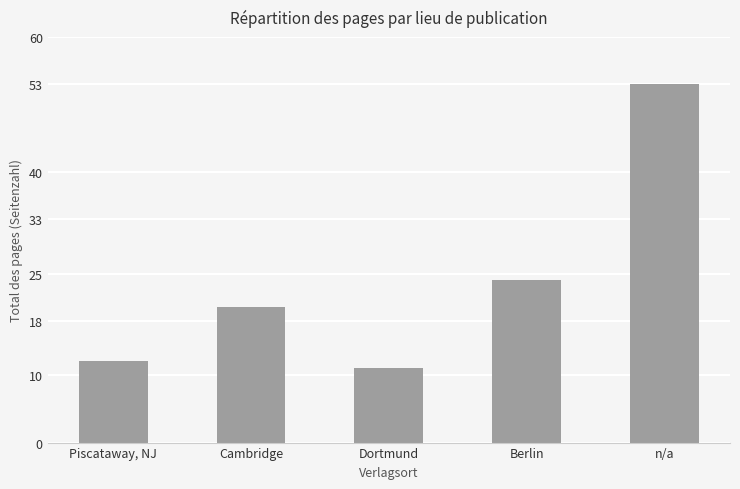

What is the change in value from Piscataway, NJ to Dortmund?

-1